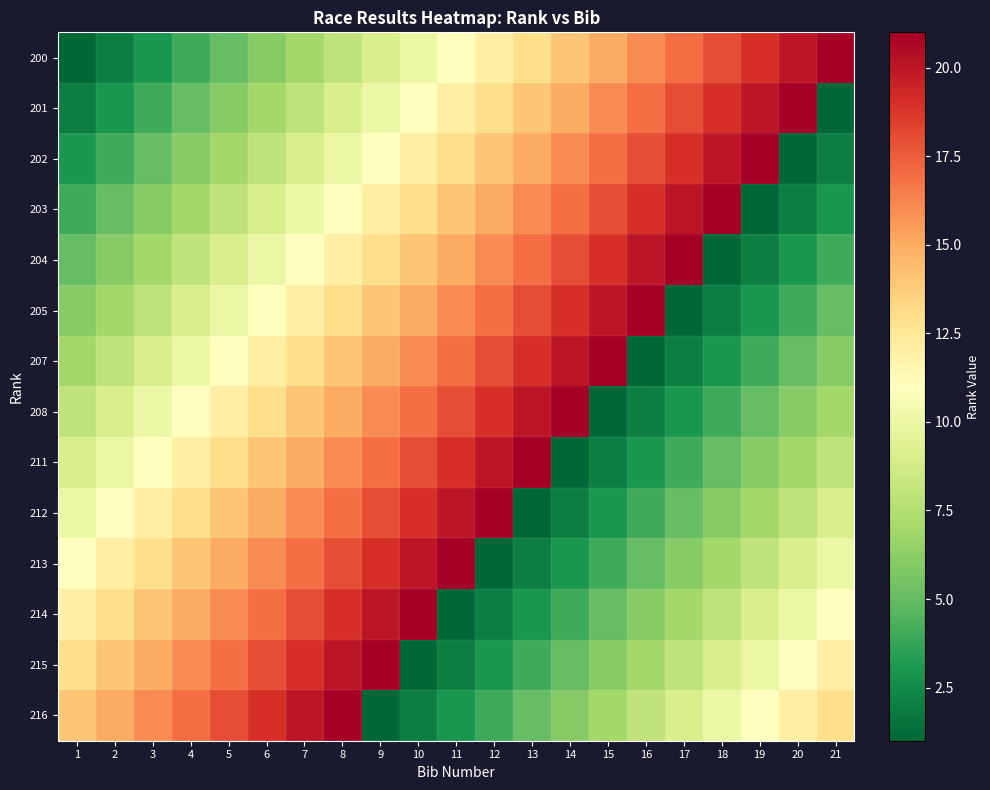

Which series has the widest spread of values?

200